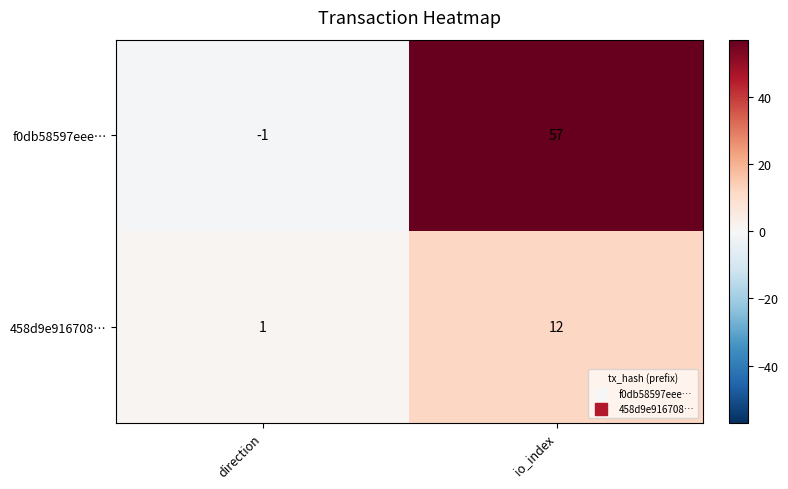

Rank the series by their maximum value, from highest to lowest.

f0db58597eee…, 458d9e916708…